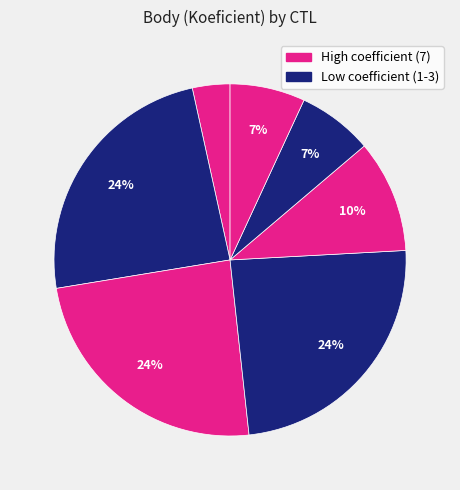

How many slices are in this pie chart?

7